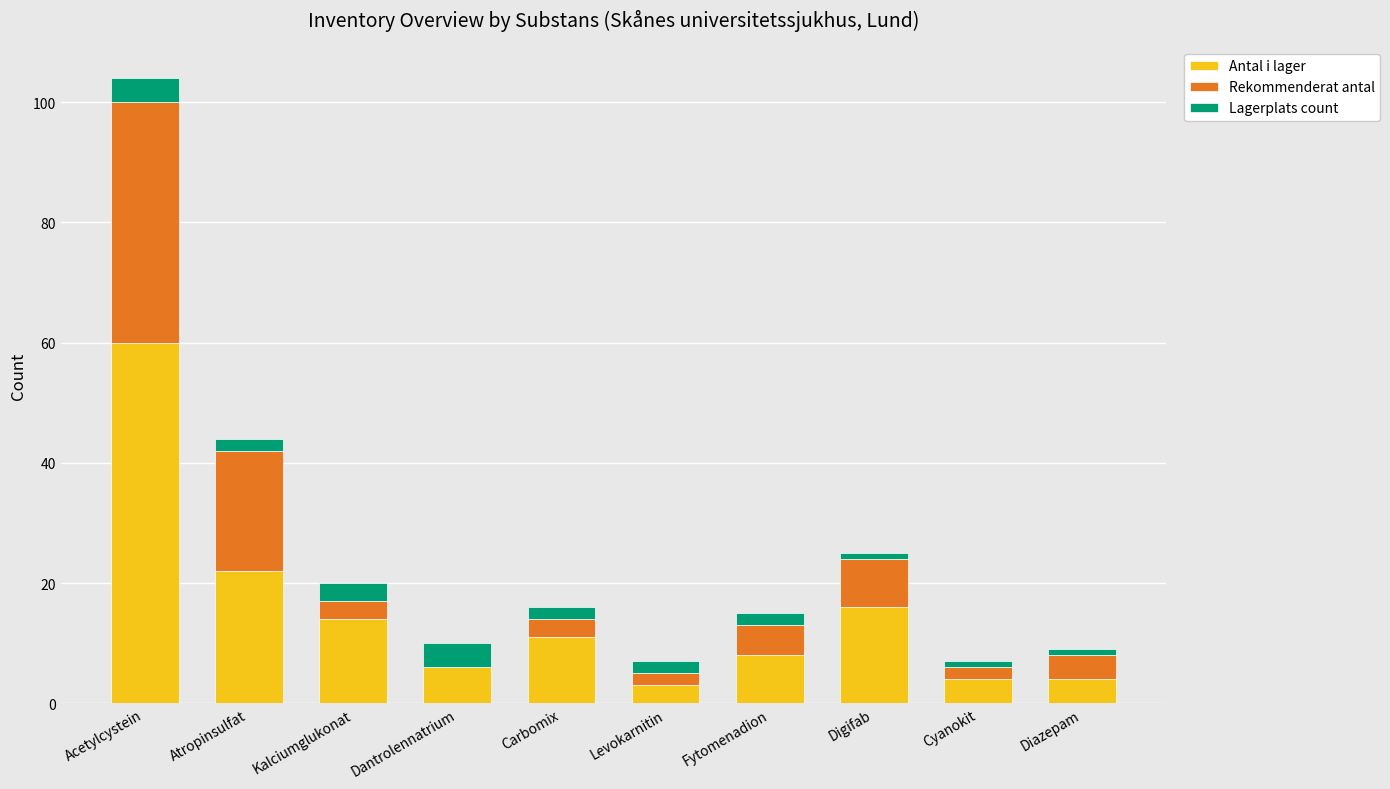

Reading right to left, transcribe the values for Antal i lager.

Diazepam=4	Cyanokit=4	Digifab=16	Fytomenadion=8	Levokarnitin=3	Carbomix=11	Dantrolennatrium=6	Kalciumglukonat=14	Atropinsulfat=22	Acetylcystein=60